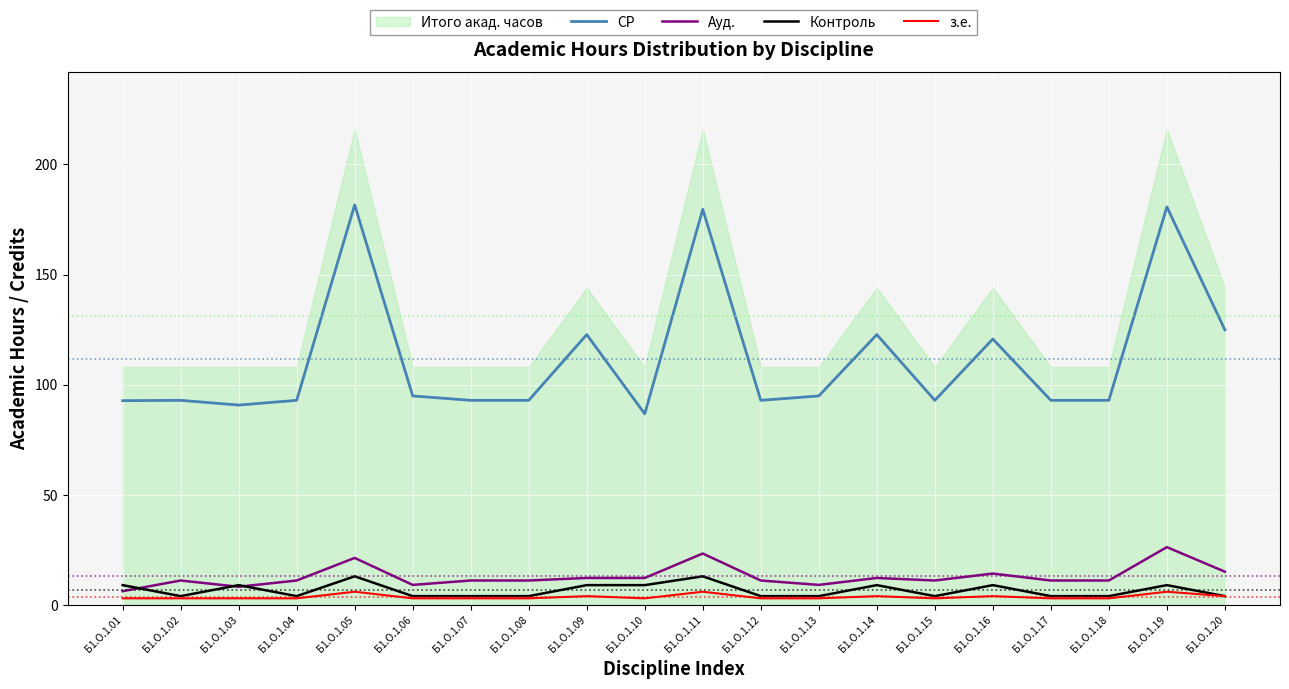

Where is the first local maximum for СР?

Б1.О.1.02